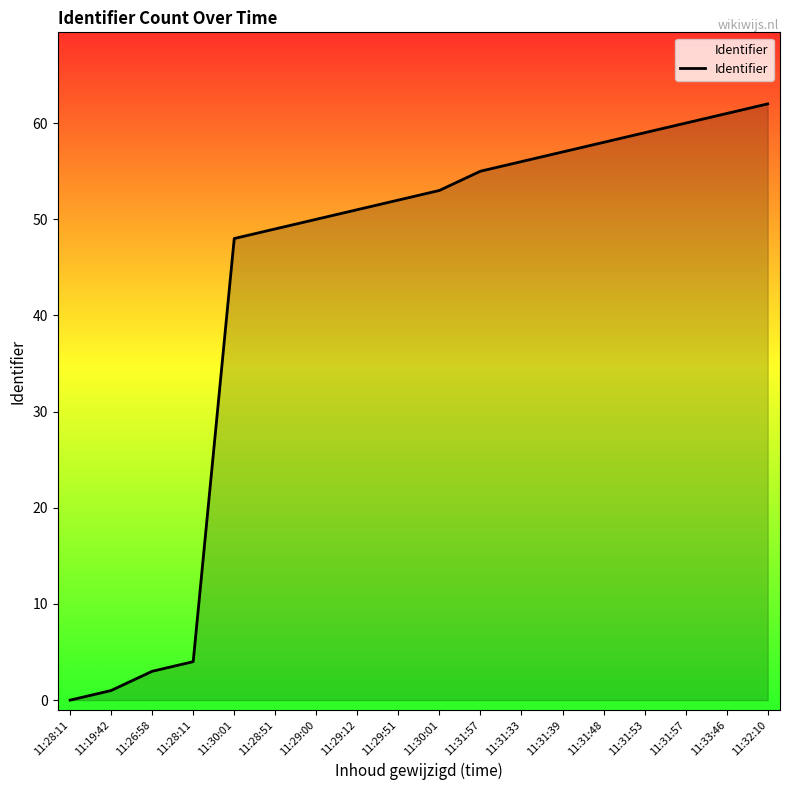

What is the label of the 4th point from the left?

11:28:11